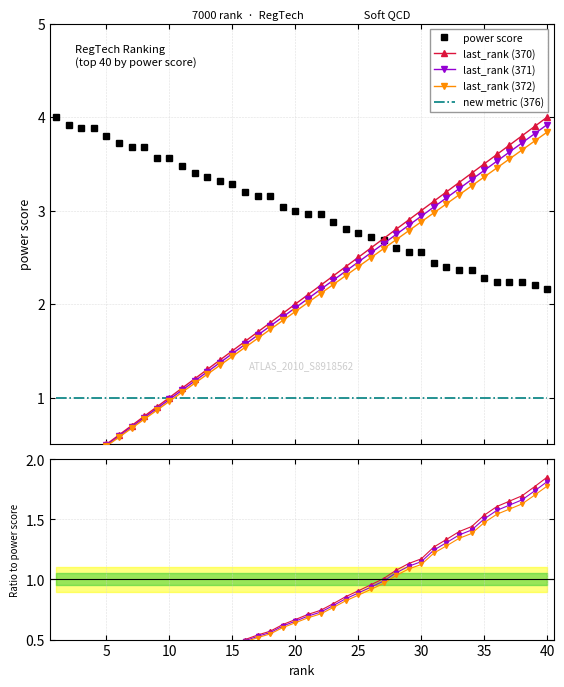

What is the minimum value shown in the chart?

0.1